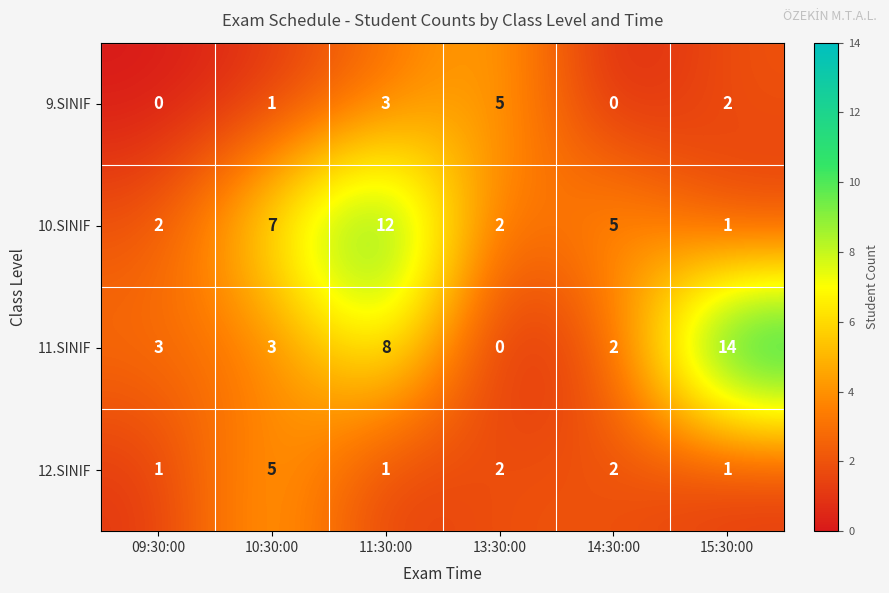

What is the sum of the 12.SINIF values at 14:30:00 and 15:30:00?

3